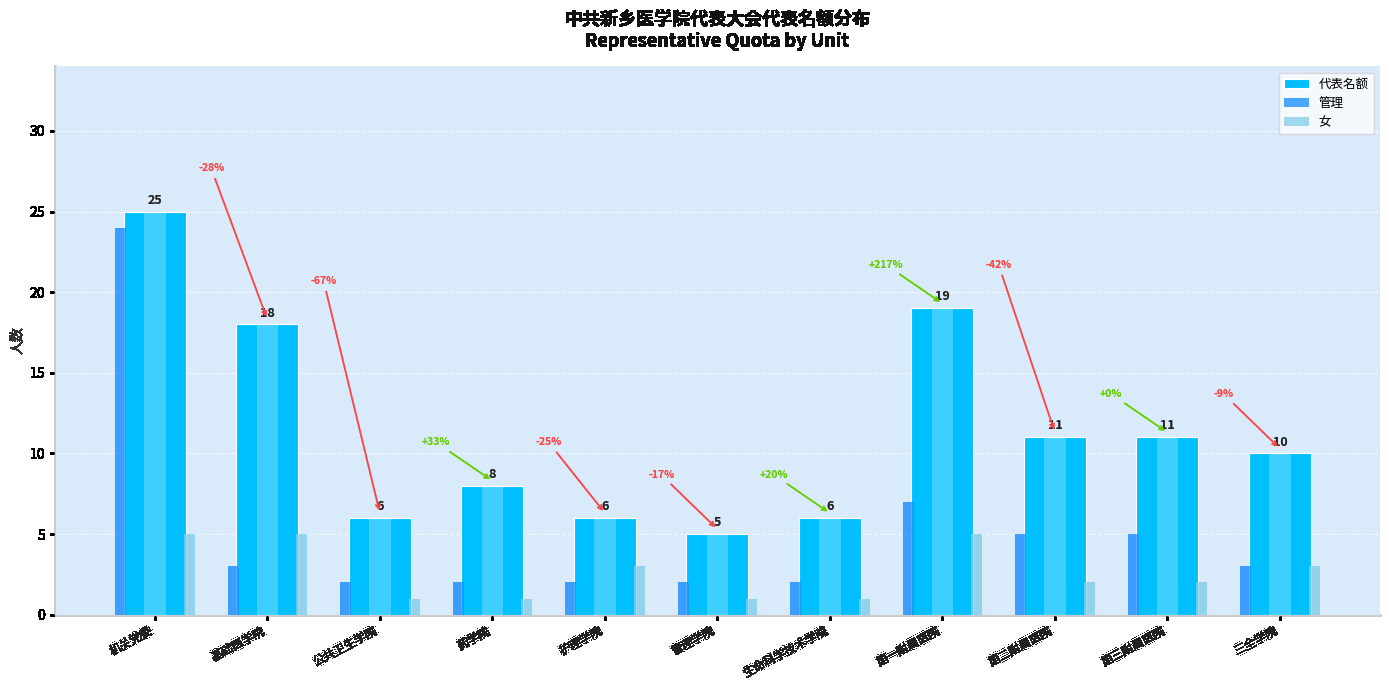

Reading right to left, transcribe all the data shown in this chart.

代表名额: 10	11	11	19	6	5	6	8	6	18	25
管理: 3	5	5	7	2	2	2	2	2	3	24
女: 3	2	2	5	1	1	3	1	1	5	5